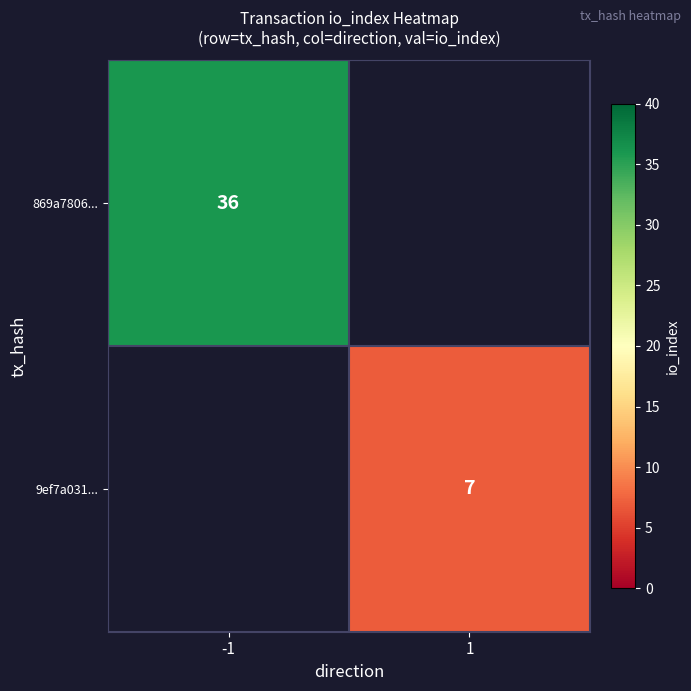

Is it true that 9ef7a031... equals 7 at 1?

True